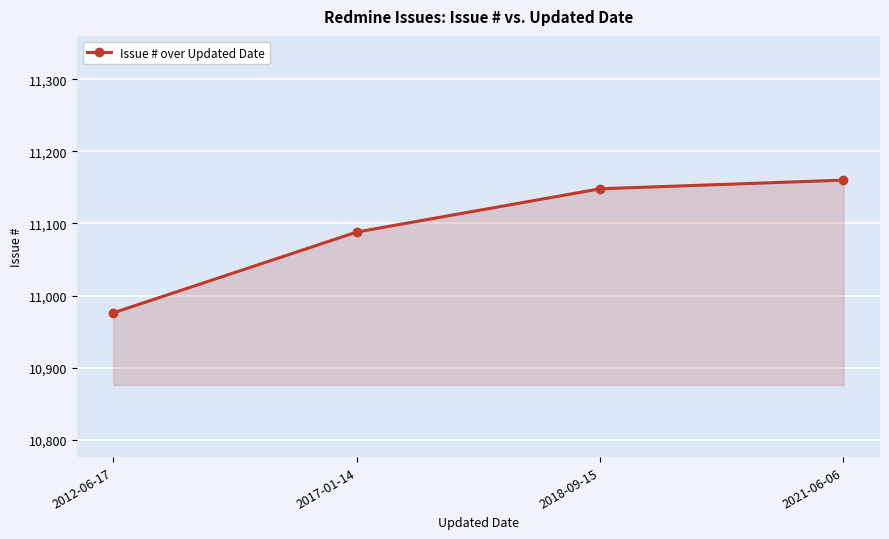

Reading left to right, extract all data points from this chart.

10976	11088	11148	11160